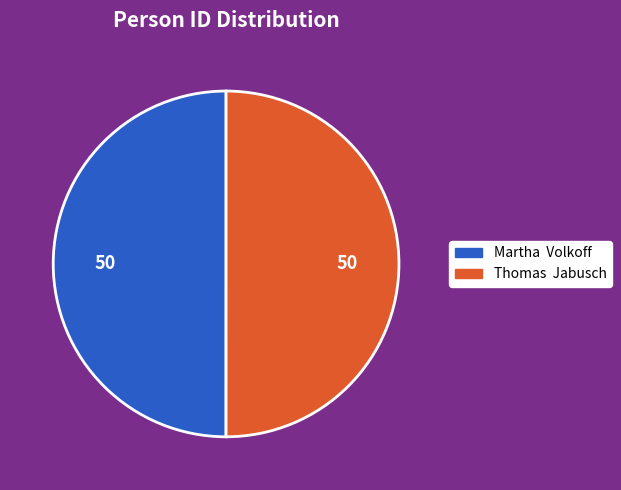

Is it true that Thomas Jabusch is 50% of the pie?

True